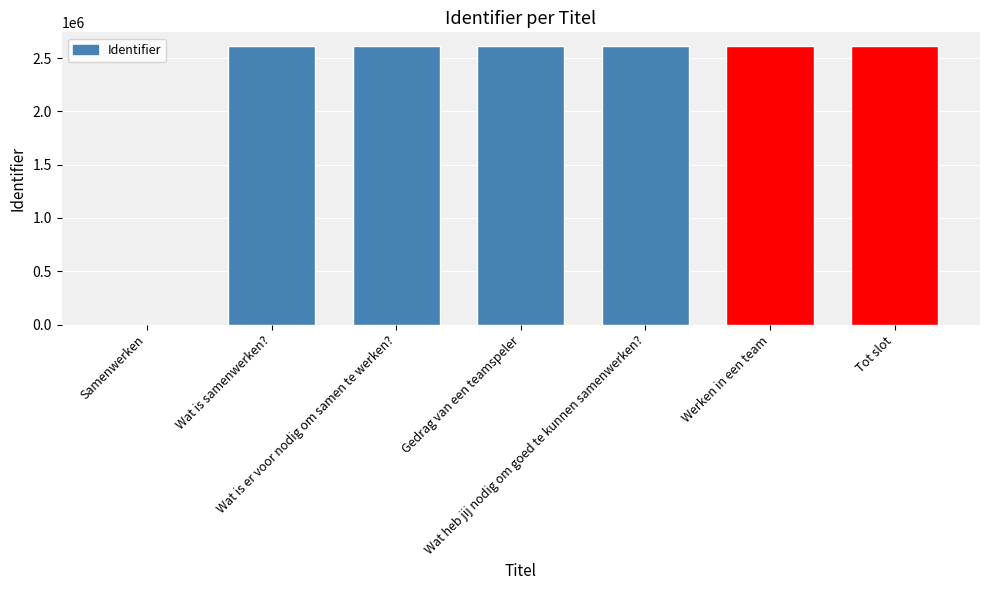

What is the difference between the values at Werken in een team and Tot slot?

107